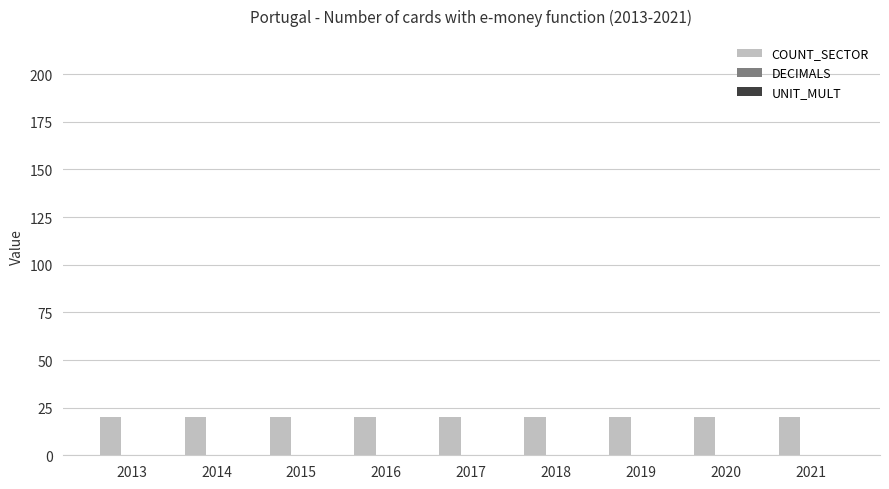

Does the chart contain any negative values?

No